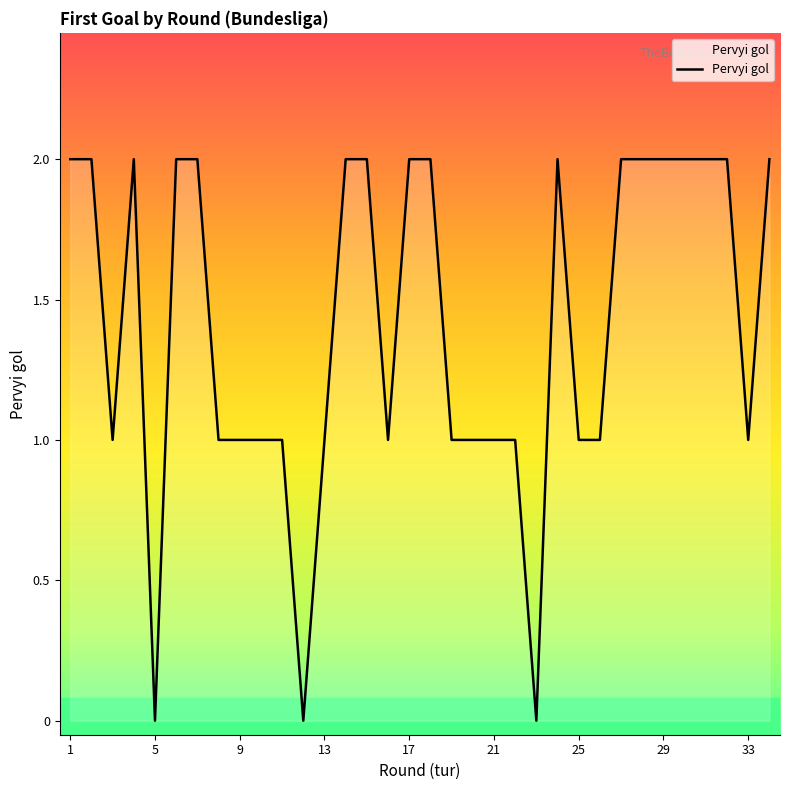

What is the greatest value displayed?

2